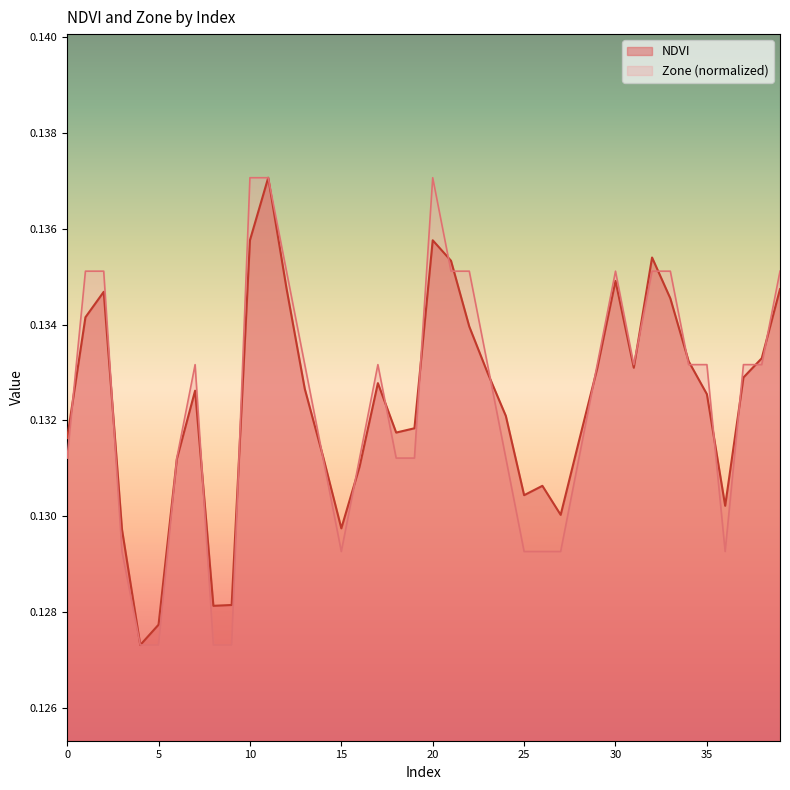

What is the sum of all NDVI values?

5.3